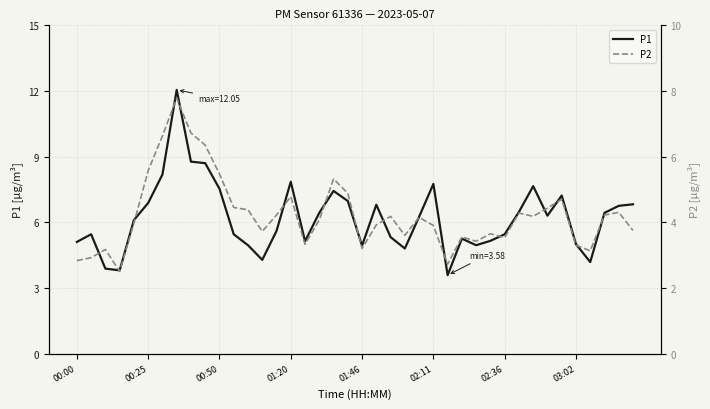

Which has a higher value, 10 or 38?

10